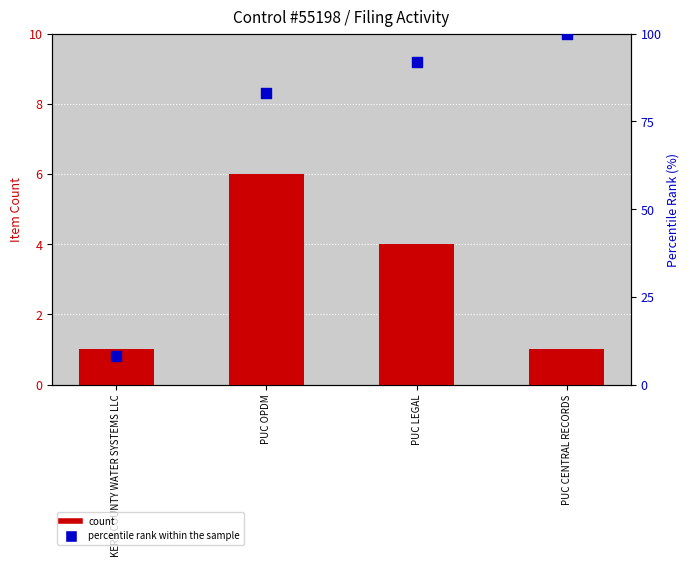

Which series reaches the minimum Y coordinate?

count